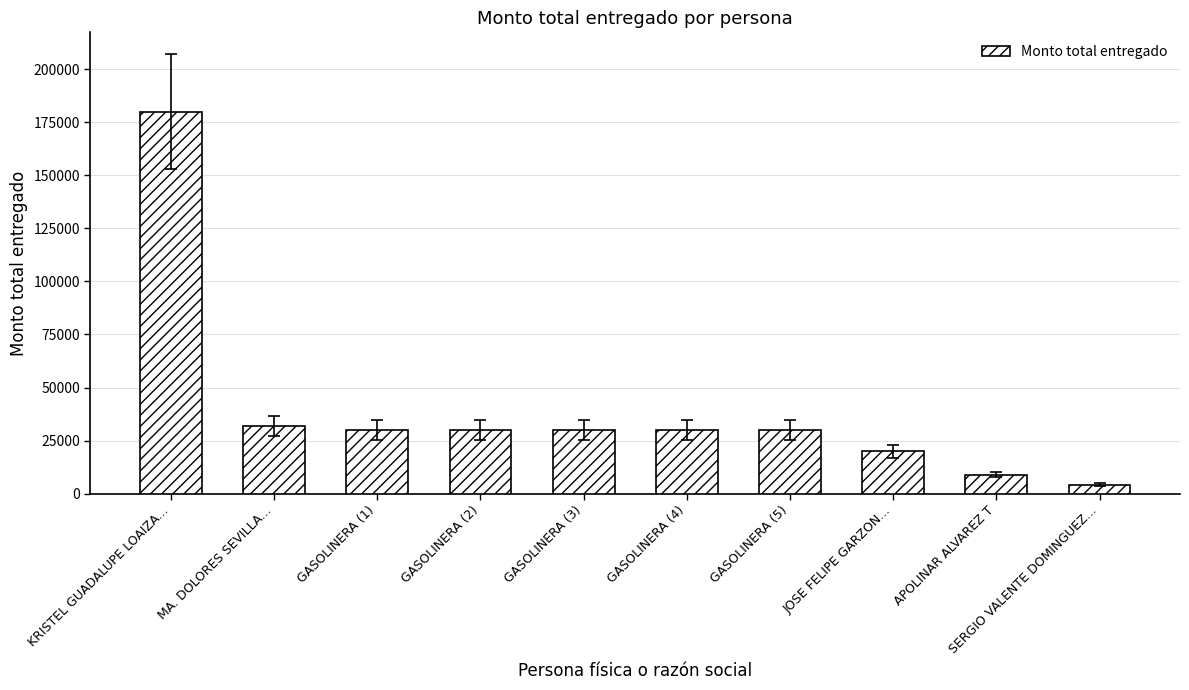

Is it true that the value at GASOLINERA (4) is 39013.7?

False